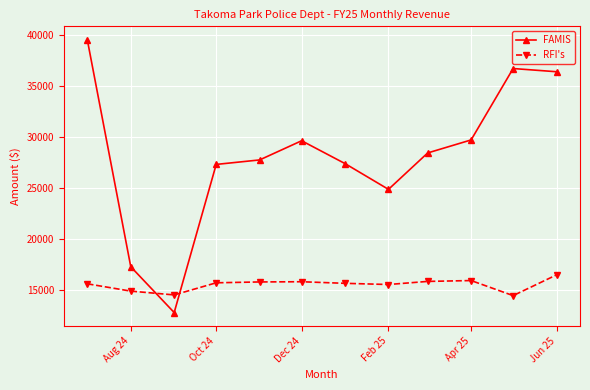

List the series in order of their peak value, highest first.

FAMIS, RFI's